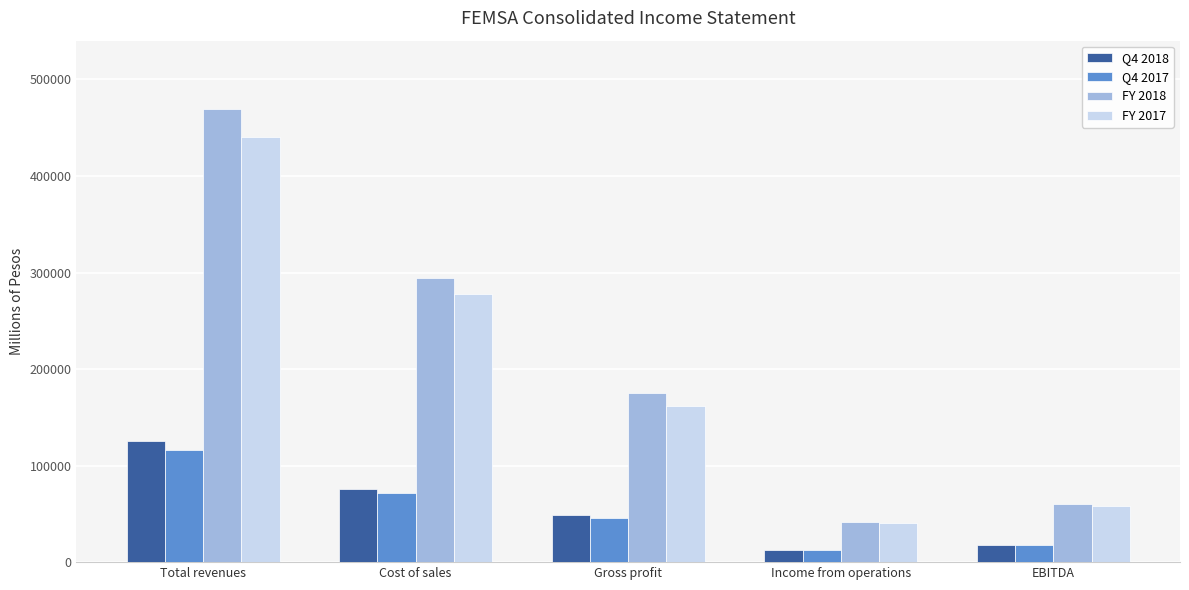

How many distinct data groups are displayed?

4